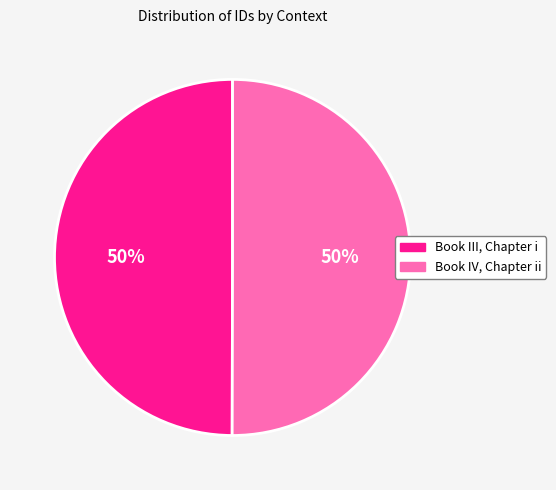

To the nearest percent, what is the combined percentage of Book IV, Chapter ii and Book III, Chapter i?

100%